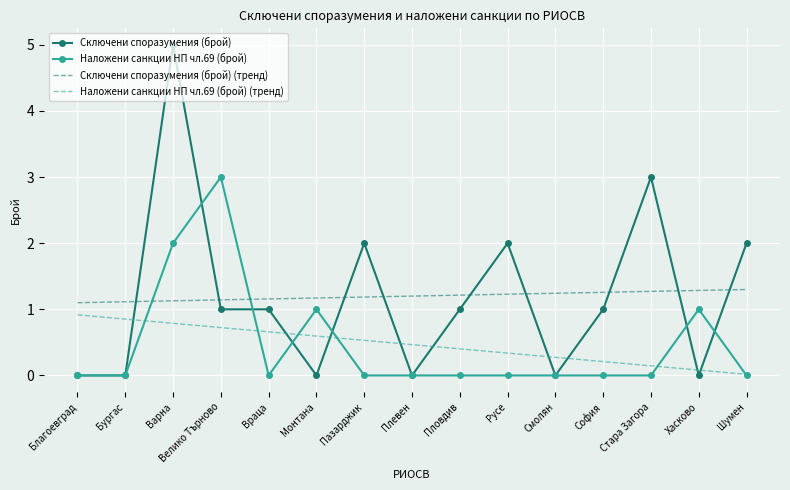

What is the sum of the Сключени споразумения (брой) (тренд) values at Велико Търново and Варна?

2.3